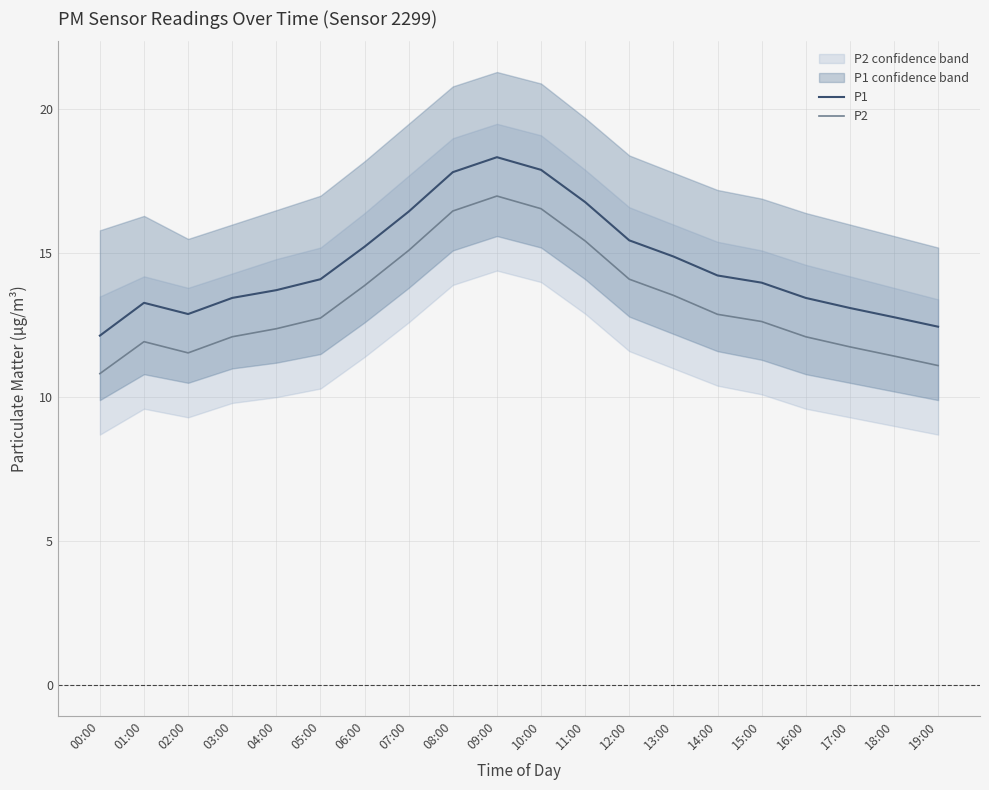

What is the value of the P1 point at the 18th from the left?

13.1